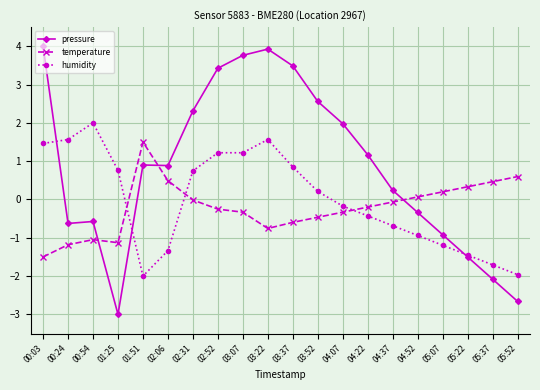

Which category has the highest value in the temperature series?

01:51